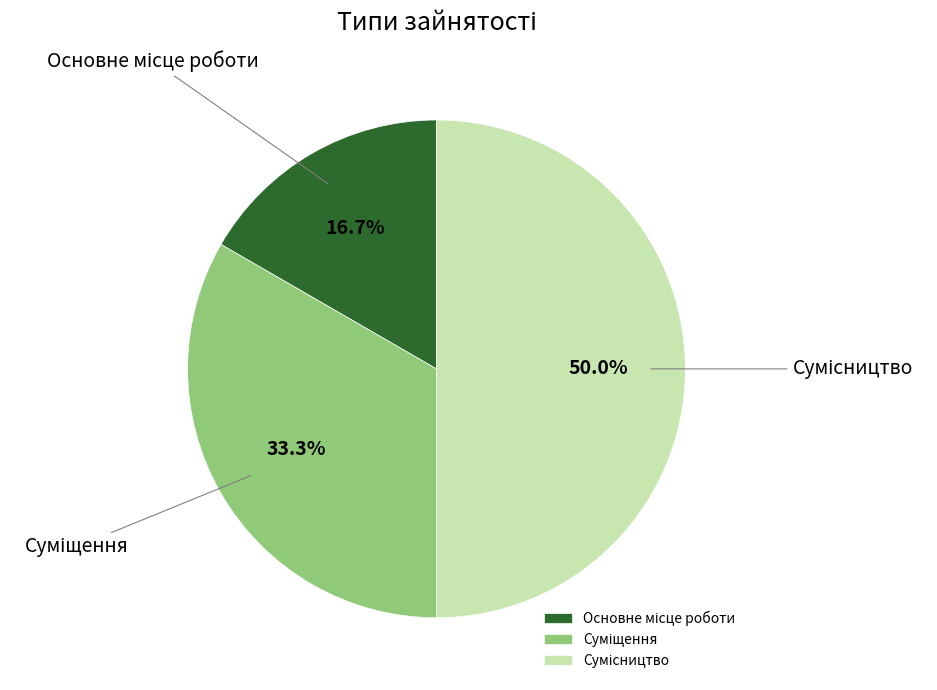

Count the number of slices in the pie.

3